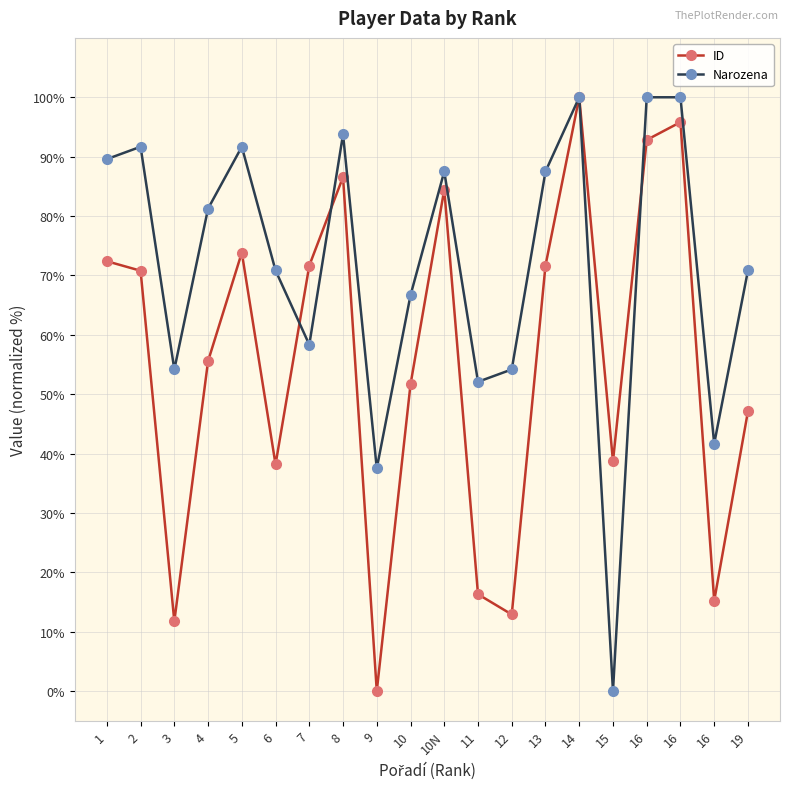

How many data points in Narozena are above 81?

10